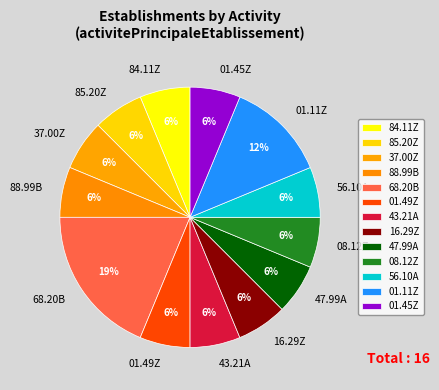

True or false: 85.20Z accounts for 6% of the total.

True